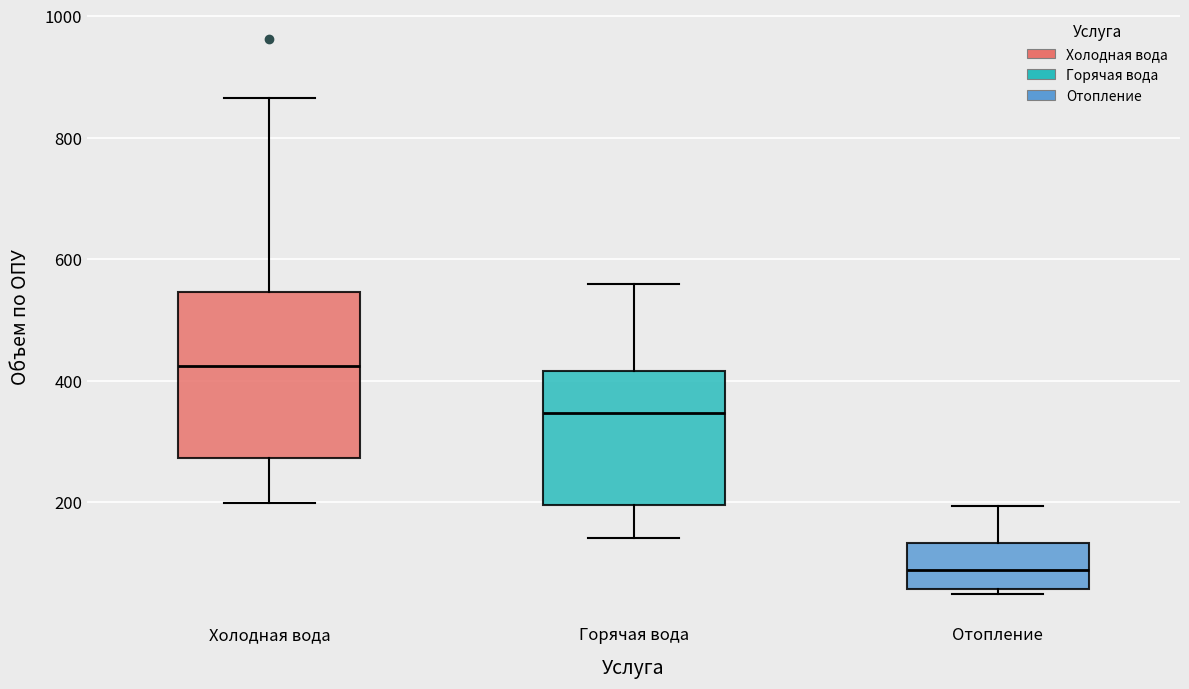

Reading left to right, read every box against the y-axis: the position of its median line, the range the box covers, and the ends of its whiskers. The values are not printed on the chart, so give them approximately, as read against the axis.

Холодная вода: median 420, box 280 to 540, whiskers 200 to 860
Горячая вода: median 340, box 200 to 420, whiskers 140 to 560
Отопление: median 80, box 60 to 140, whiskers 40 to 200